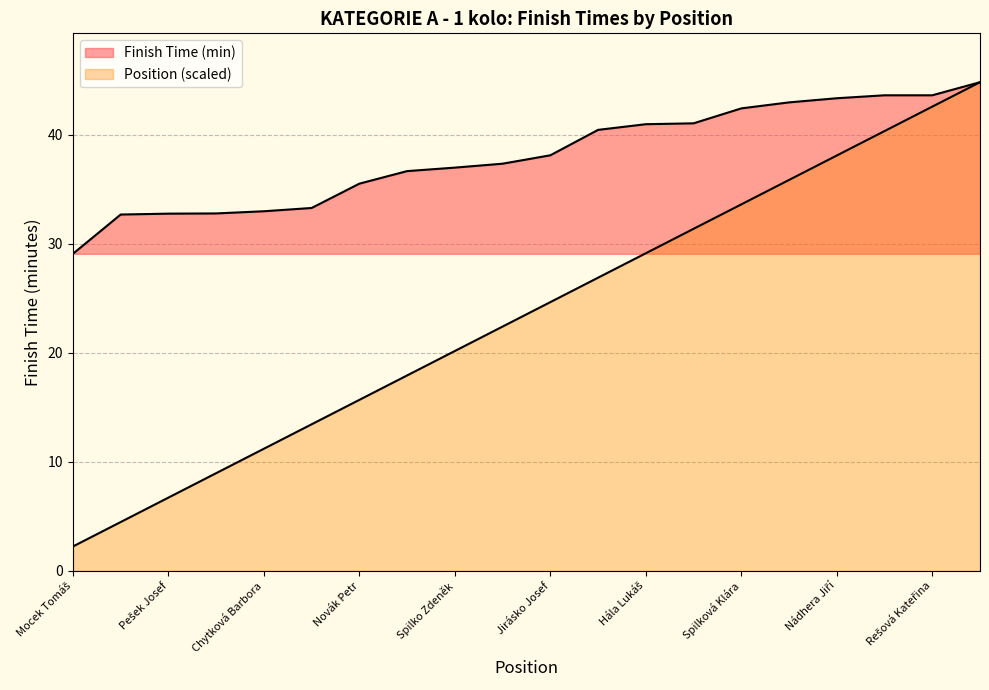

How many lines are shown in the chart?

2